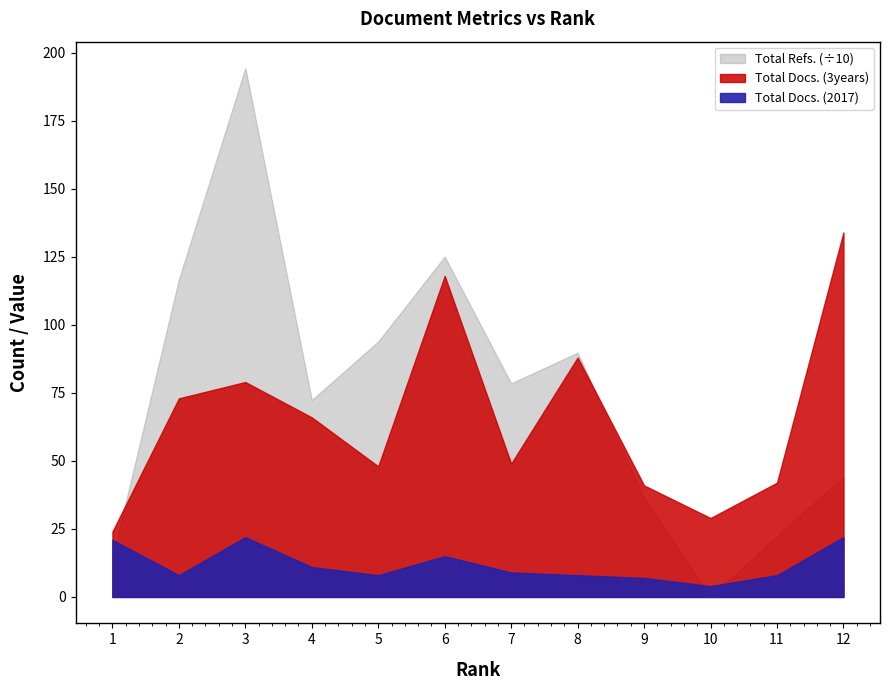

What is the average value of the Total Docs. (2017) series?

12